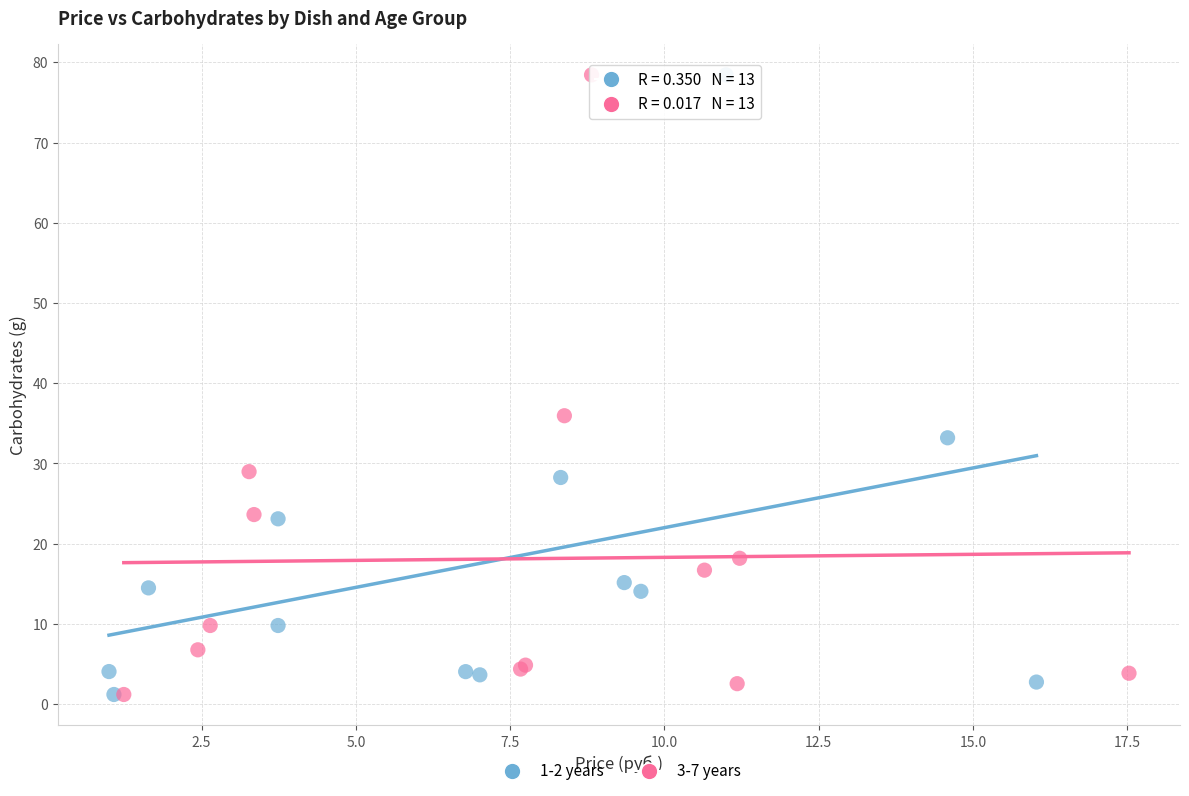

What are all the series names shown in the legend?

1-2 years, 3-7 years